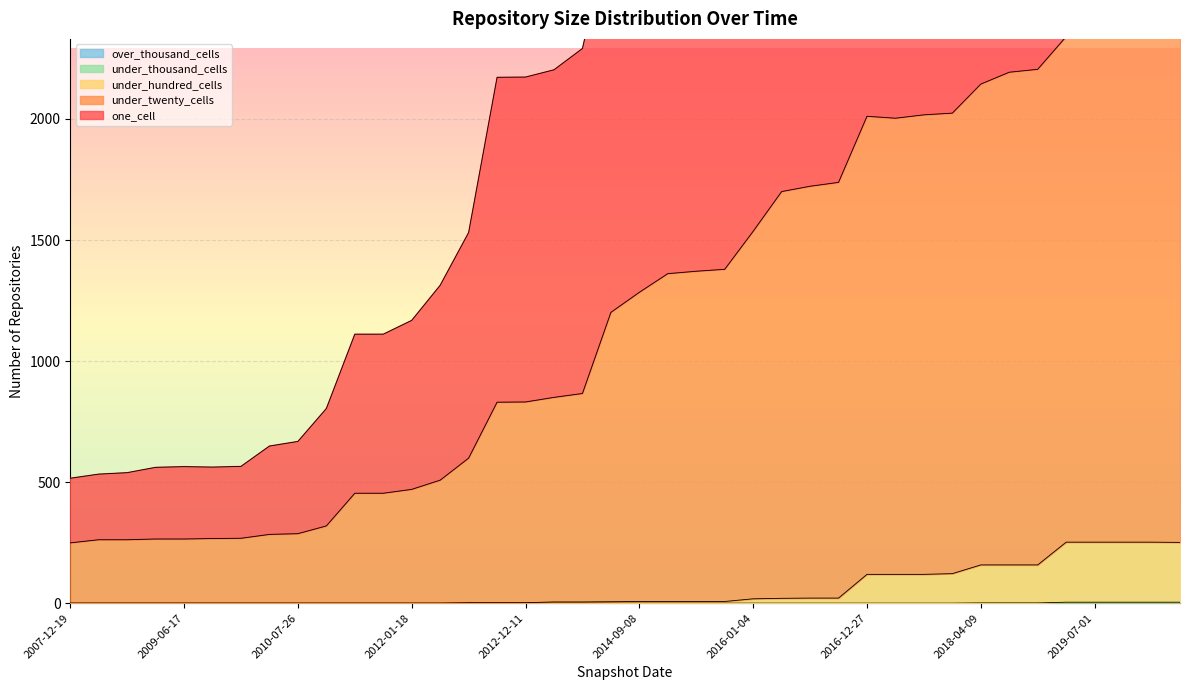

Where does the one_cell series first go above 2873?

2015-04-09